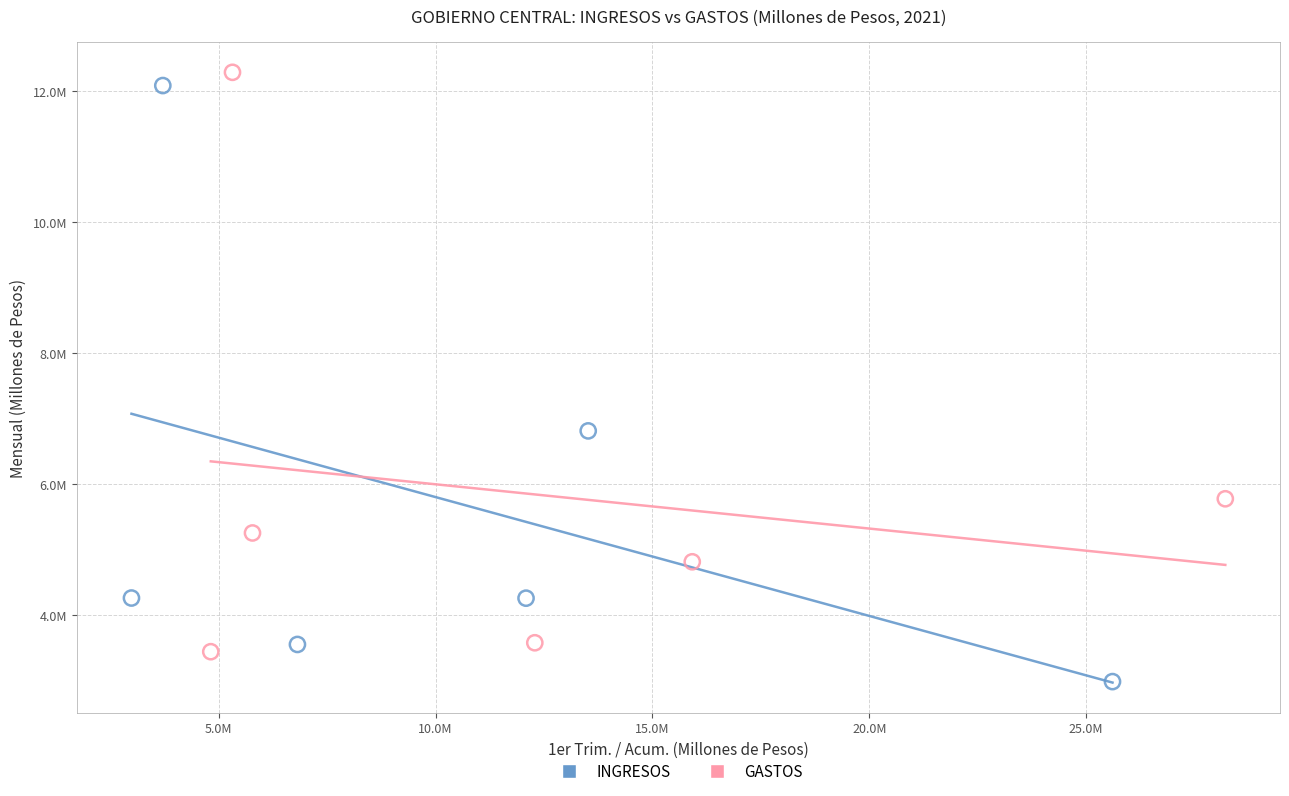

What are all the series names shown in the legend?

INGRESOS, GASTOS